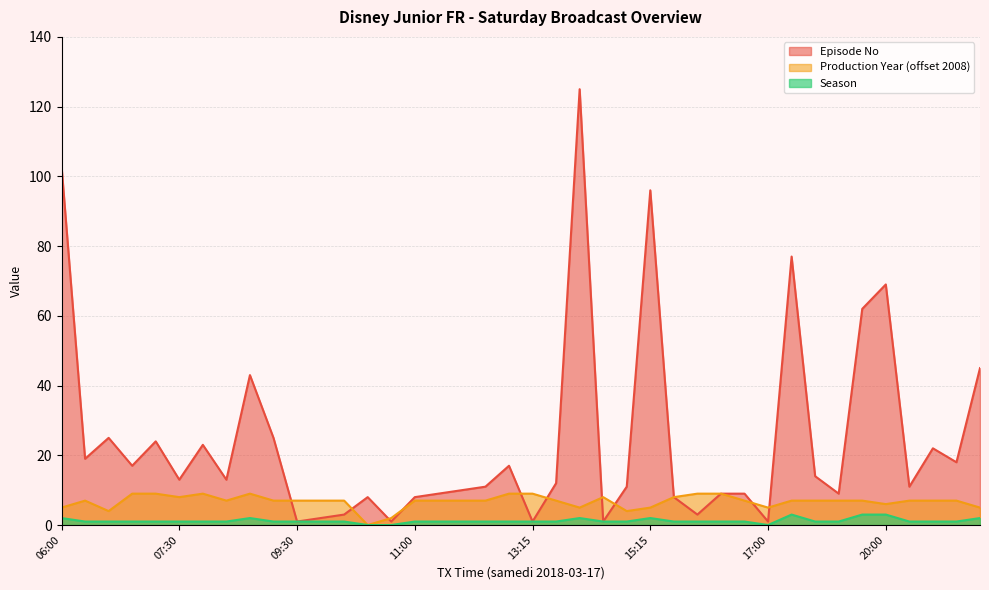

How many data points in Season are above 1?

8